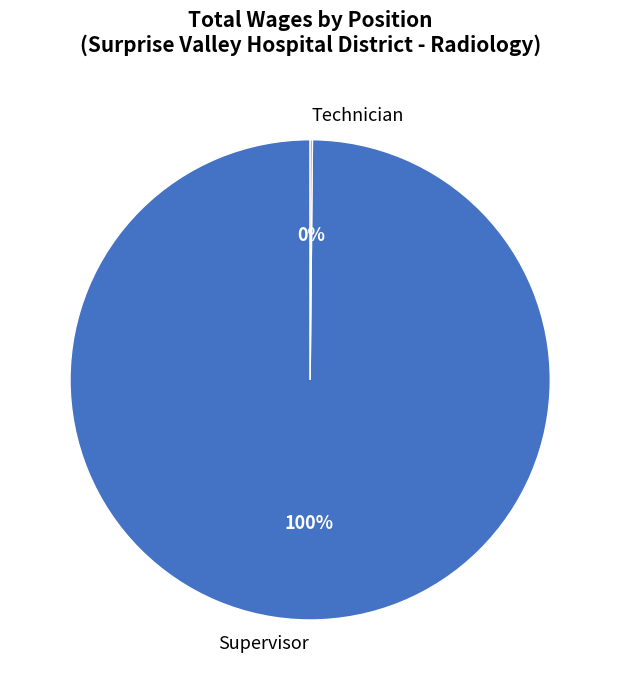

To the nearest percent, what portion does Supervisor represent?

100%